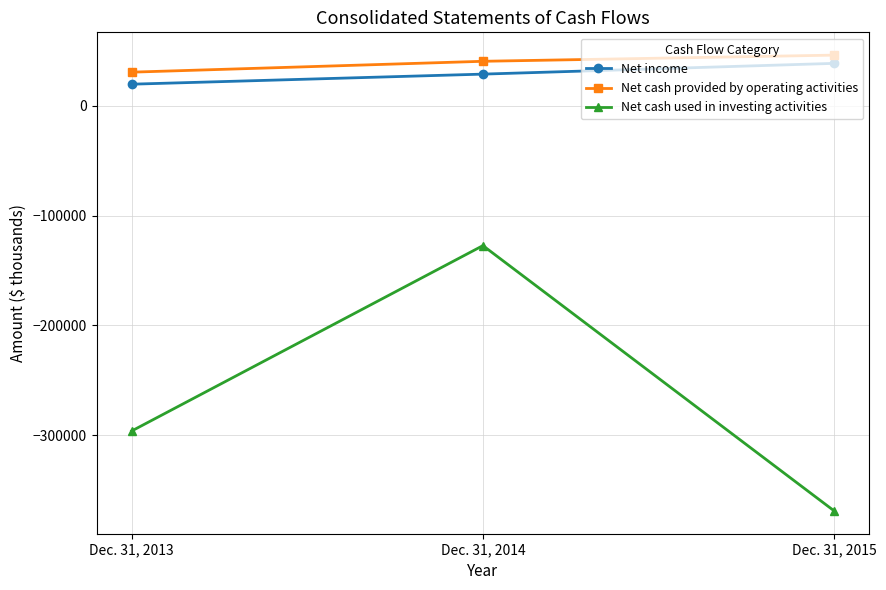

What is the difference between the highest and lowest values at Dec. 31, 2013?

327037